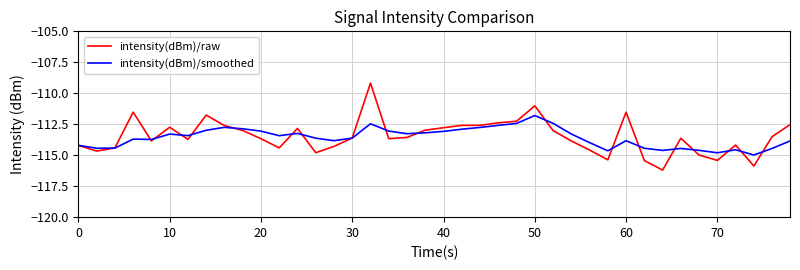

Is this an area chart (filled region under the line)?

No